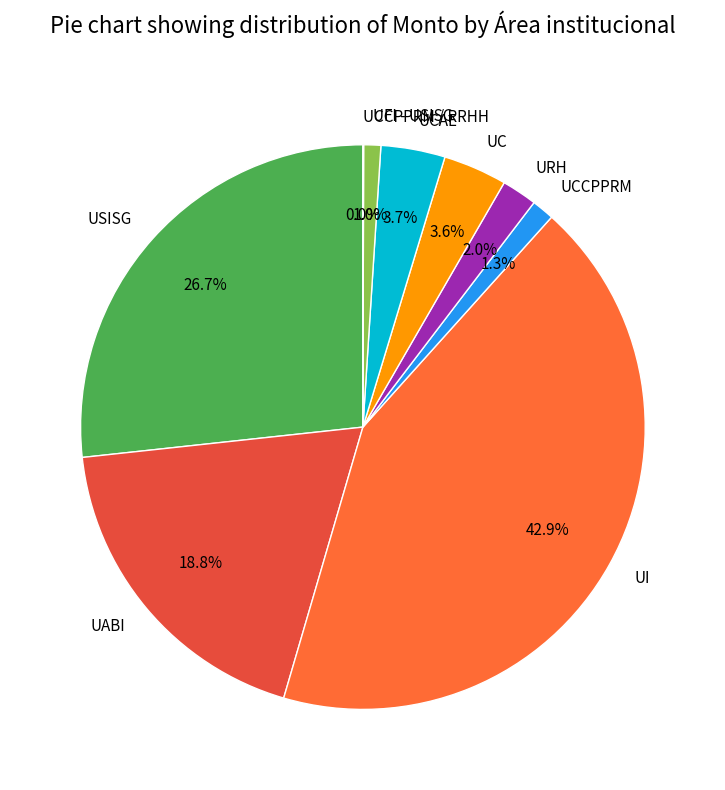

Does UC account for over 50% of the chart?

No